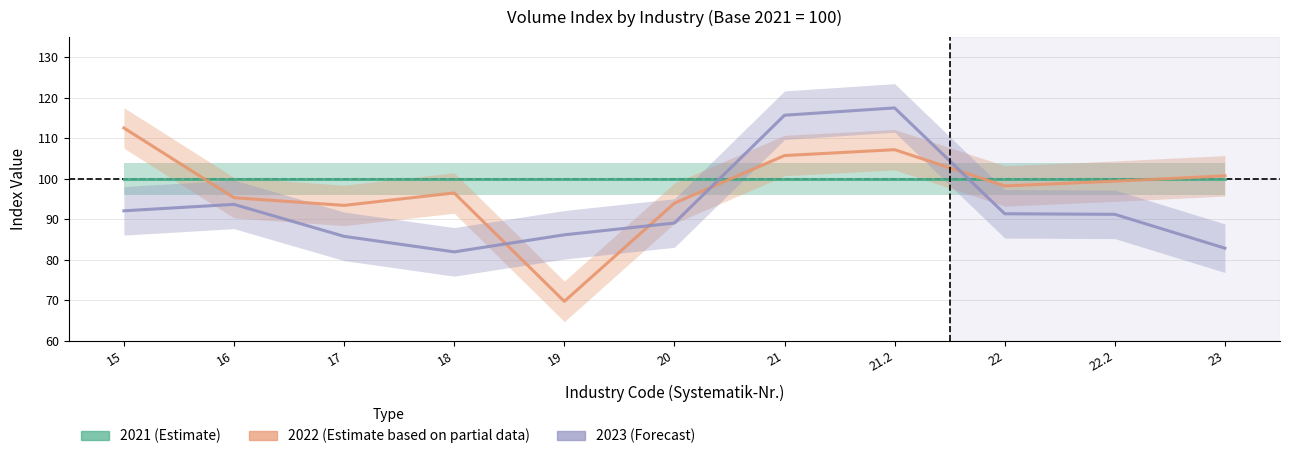

Is it true that 2023 equals 158.8 at 22.2?

False